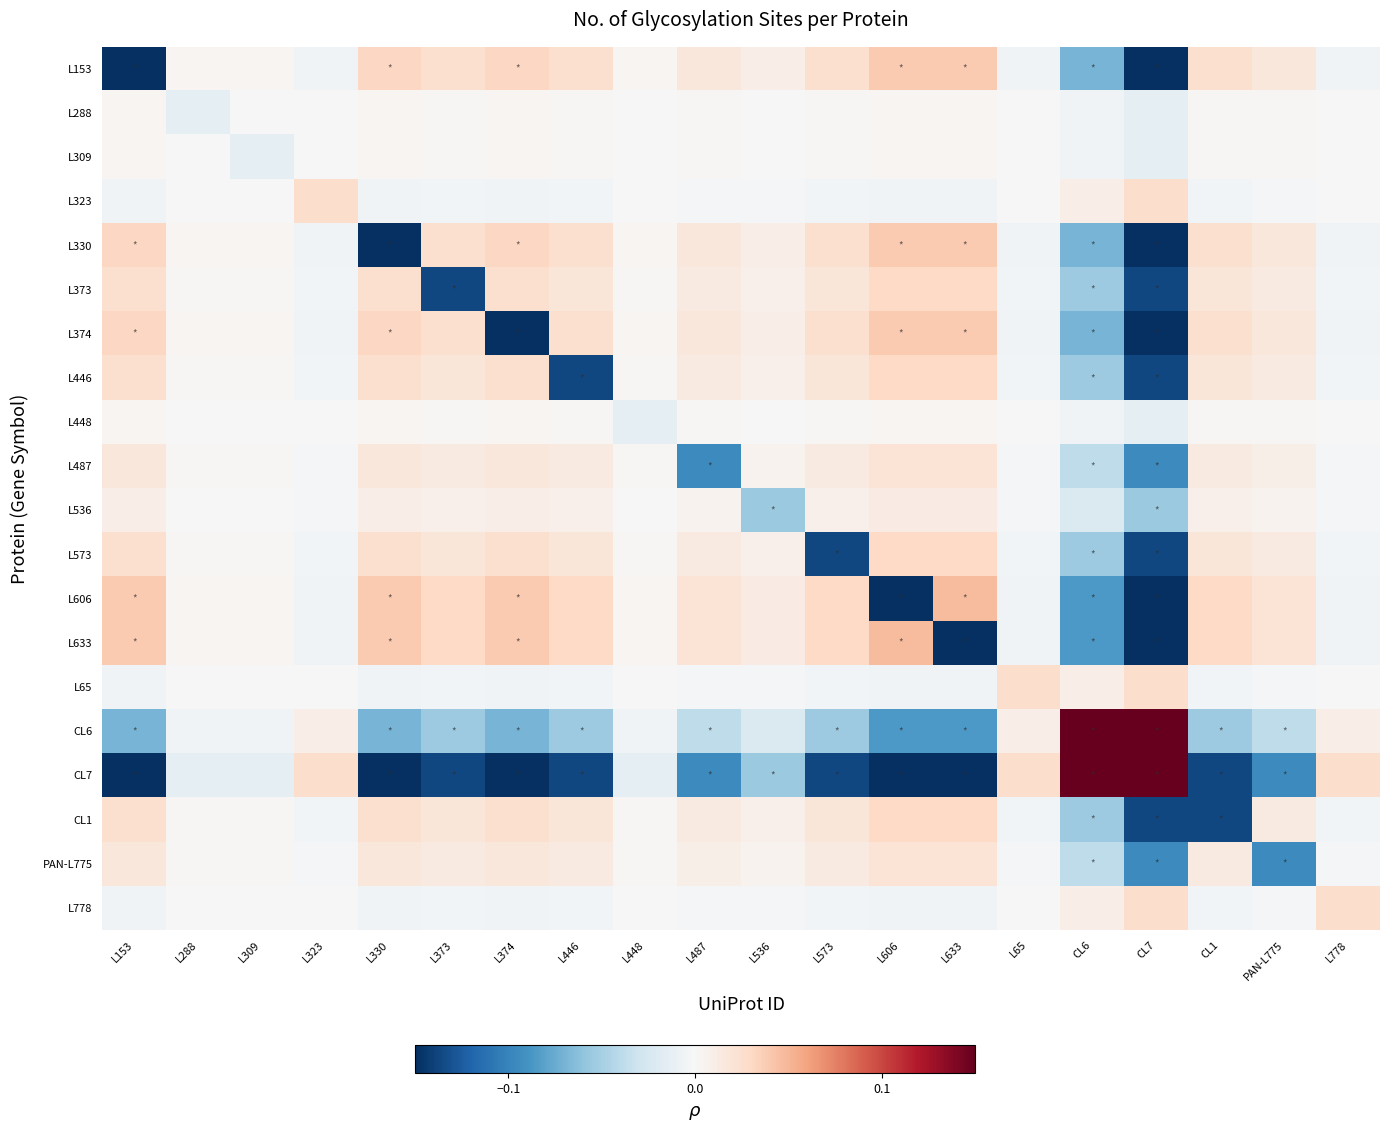

Which series has the widest spread of values?

CL7